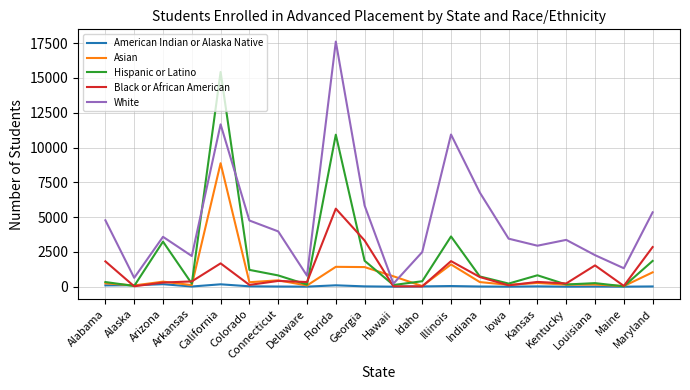

How many lines are shown in the chart?

5